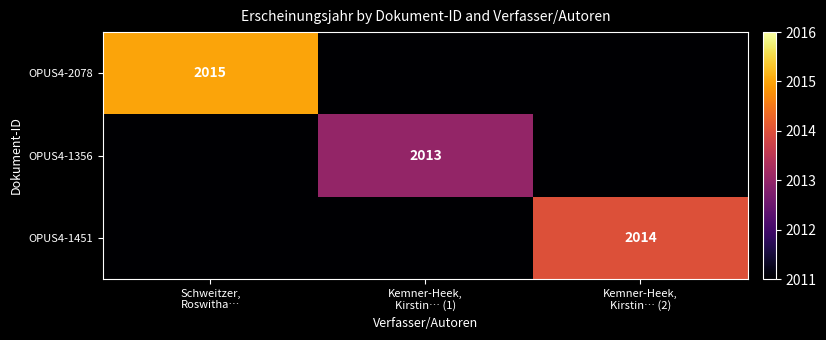

List the series in order of their overall mean, lowest first.

OPUS4-1356, OPUS4-1451, OPUS4-2078